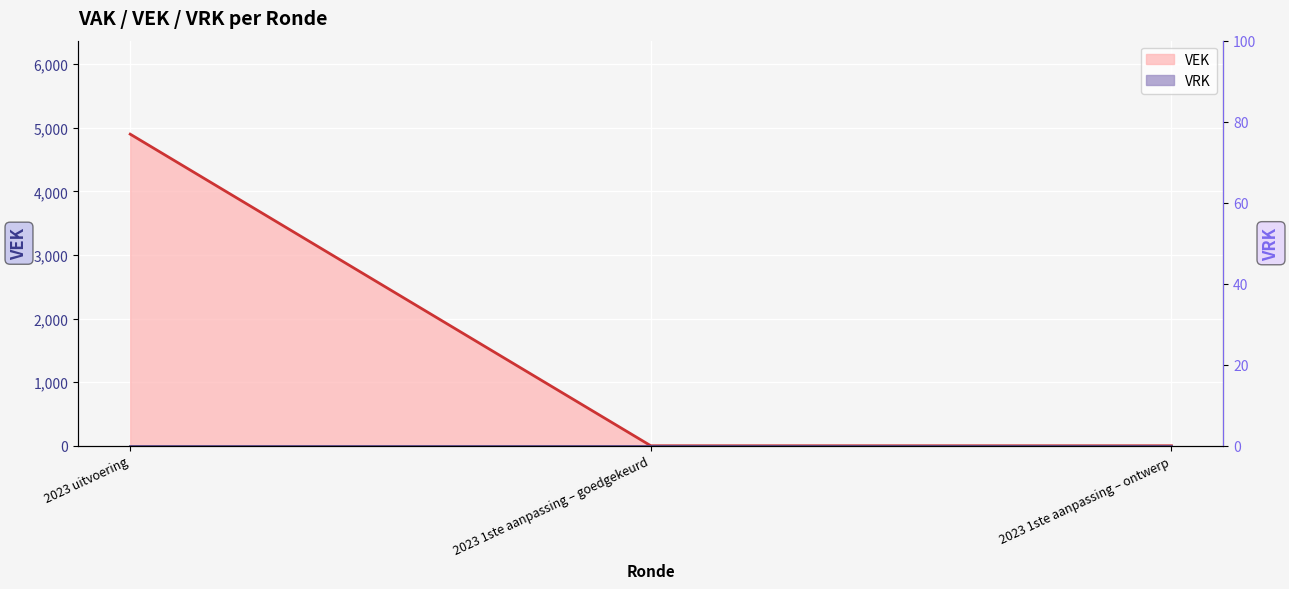

True or false: the data shows -3325 at 2023 1ste aanpassing – goedgekeurd.

False